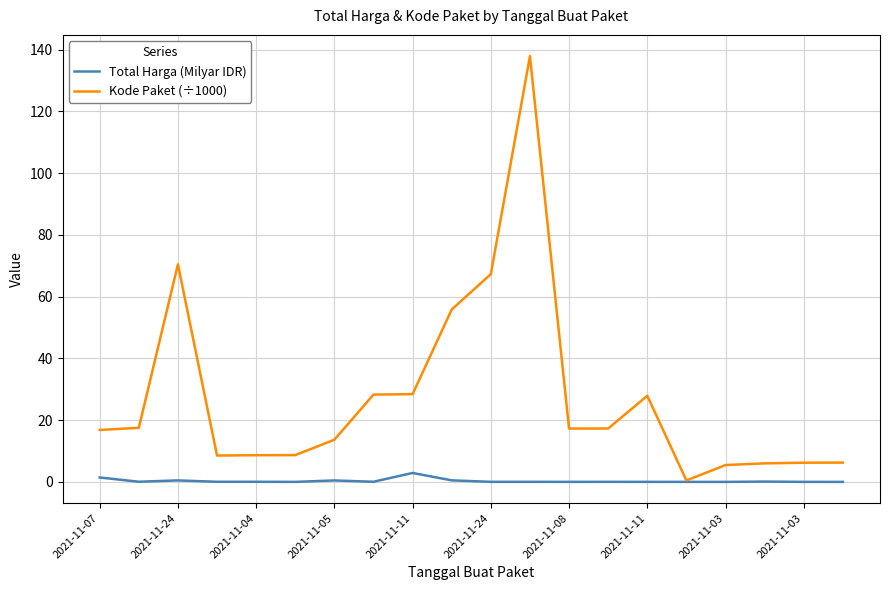

Which series has the largest range (max minus min)?

Kode Paket (÷1000)